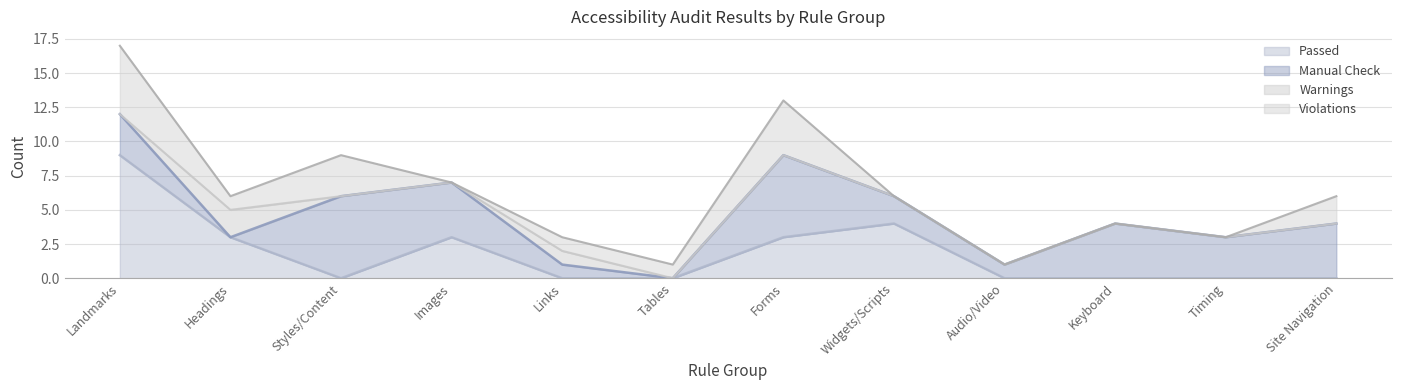

Count the number of data series in this chart.

4